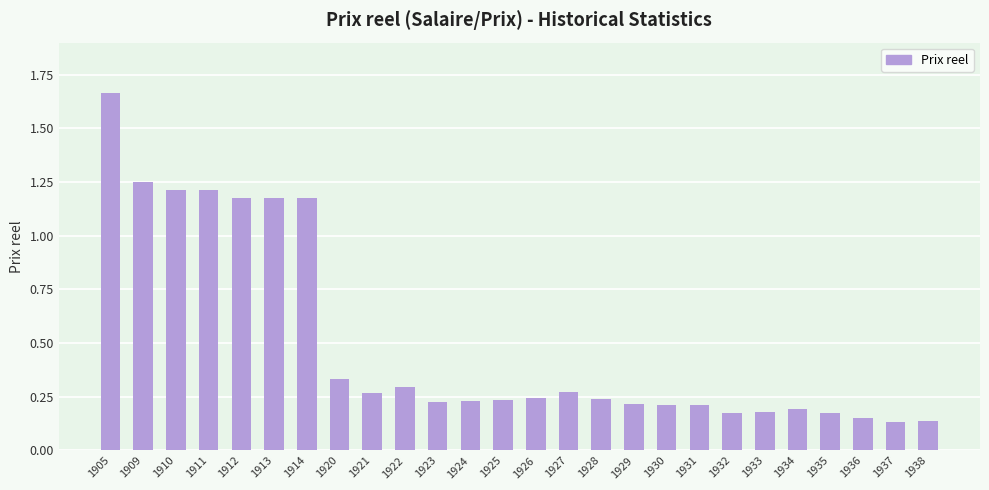

What is the sum of the values at 1930 and 1921?

0.5